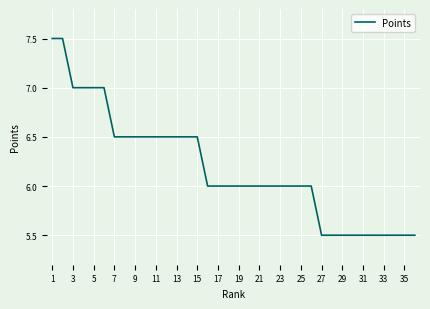

What is the greatest value displayed?

7.5